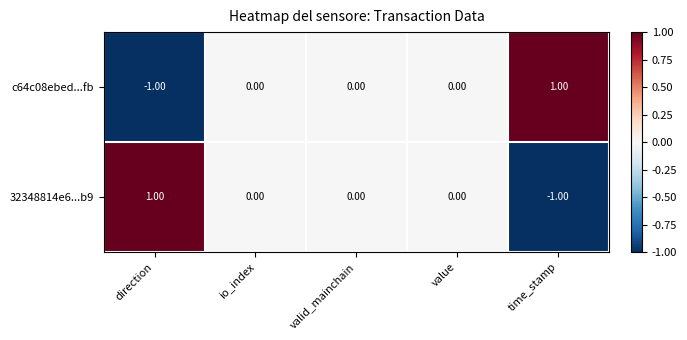

Is the value of c64c08ebed...fb at io_index greater than the value of 32348814e6...b9 at direction?

No